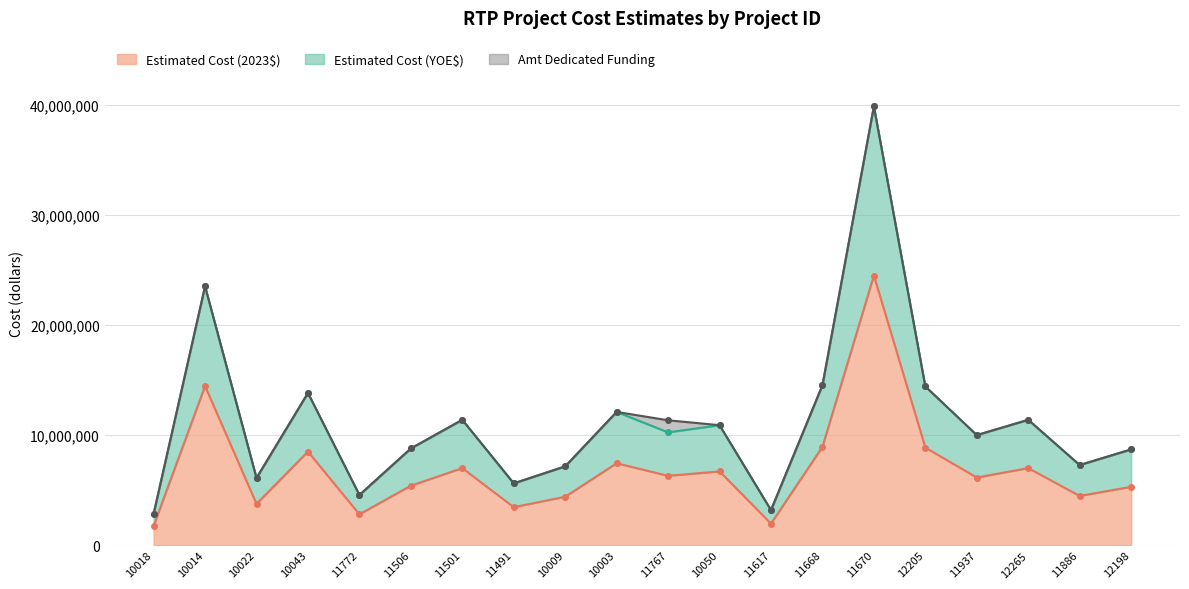

At which category does Estimated Cost (2023$) reach its first local valley?

10022